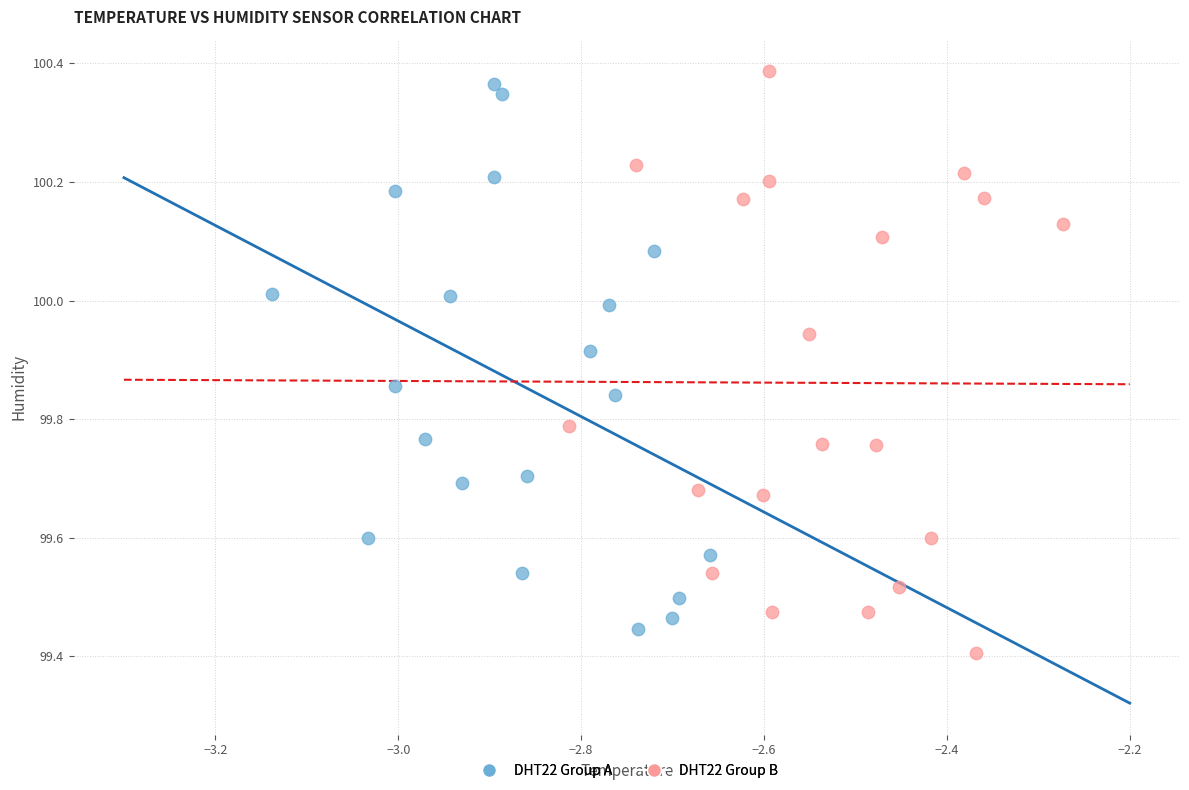

What are all the series names shown in the legend?

DHT22 Group A, DHT22 Group B